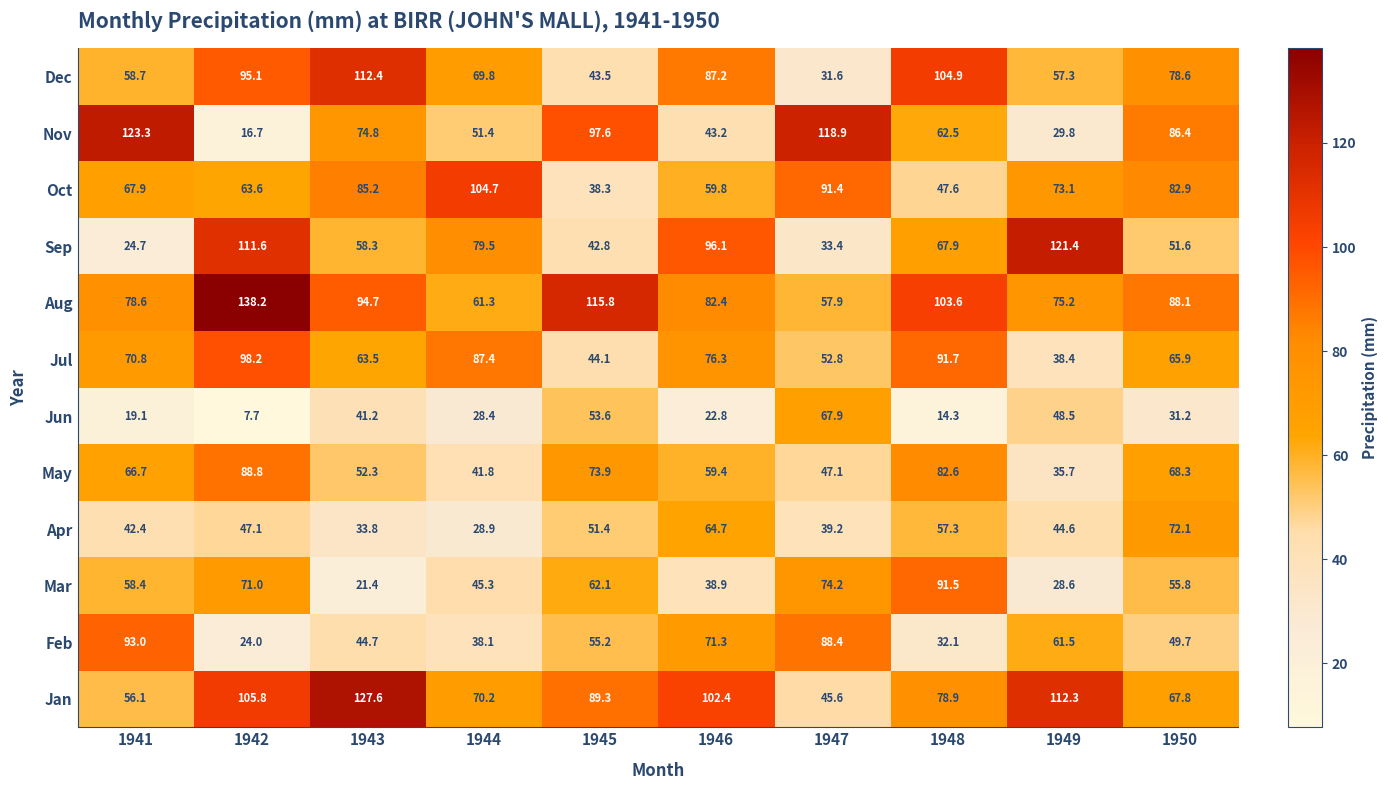

What is the maximum value shown in the chart?

138.2